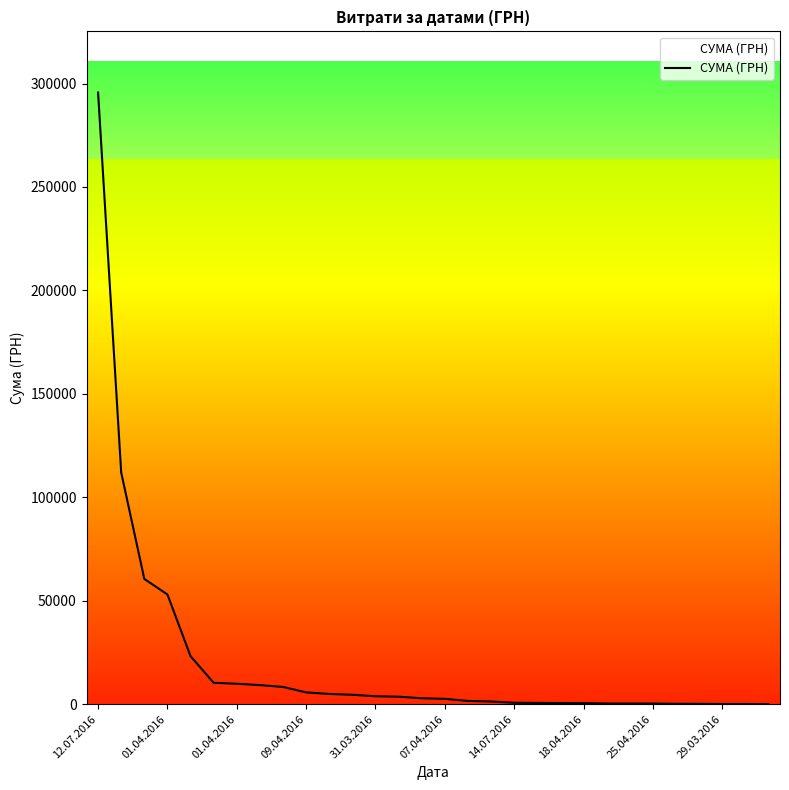

Rank the categories by value from highest to lowest.

12.07.2016, 01.04.2016, 01.04.2016, 09.04.2016, 31.03.2016, 07.04.2016, 14.07.2016, 18.04.2016, 25.04.2016, 29.03.2016, 10, 11, 12, 13, 14, 15, 16, 17, 18, 19, 20, 21, 22, 23, 24, 25, 26, 27, 28, 29